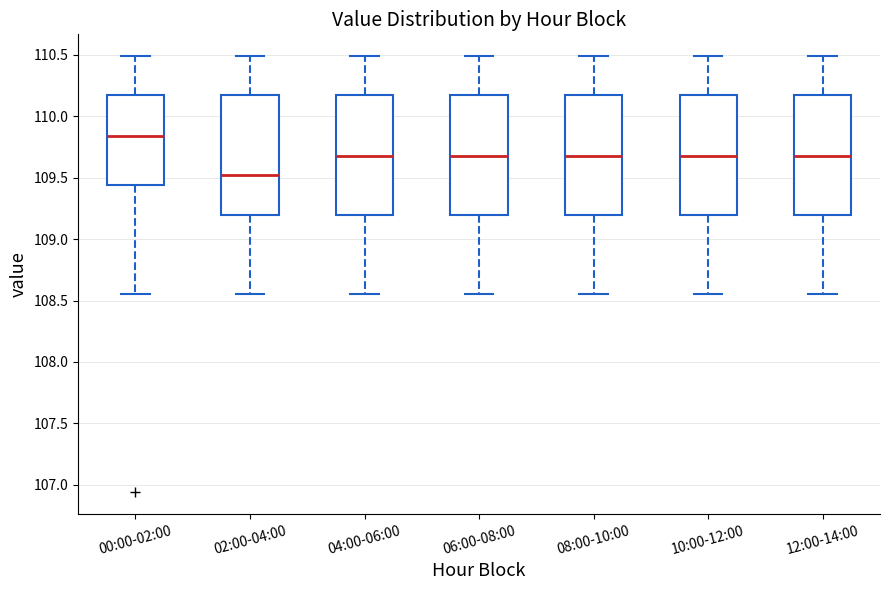

Reading left to right, read every box against the y-axis: the position of its median line, the range the box covers, and the ends of its whiskers. The values are not printed on the chart, so give them approximately, as read against the axis.

00:00-02:00: median 109.85, box 109.45 to 110.15, whiskers 108.55 to 110.50
02:00-04:00: median 109.50, box 109.20 to 110.15, whiskers 108.55 to 110.50
04:00-06:00: median 109.70, box 109.20 to 110.15, whiskers 108.55 to 110.50
06:00-08:00: median 109.70, box 109.20 to 110.15, whiskers 108.55 to 110.50
08:00-10:00: median 109.70, box 109.20 to 110.15, whiskers 108.55 to 110.50
10:00-12:00: median 109.70, box 109.20 to 110.15, whiskers 108.55 to 110.50
12:00-14:00: median 109.70, box 109.20 to 110.15, whiskers 108.55 to 110.50